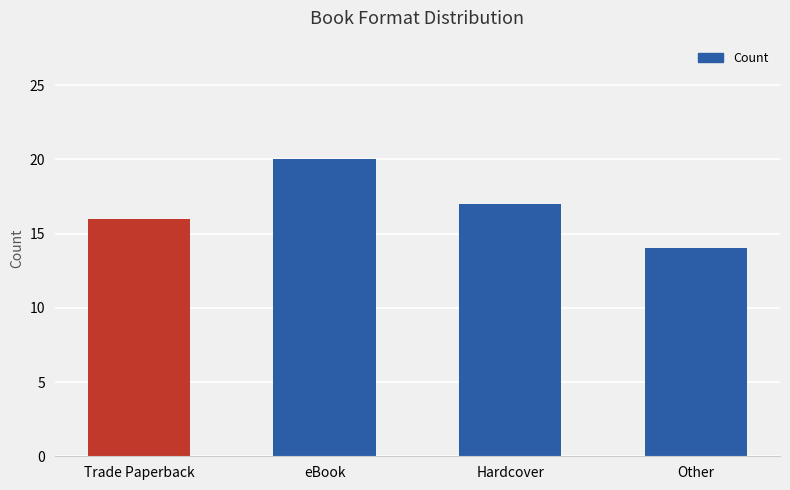

Reading left to right, transcribe all the data shown in this chart.

16	20	17	14